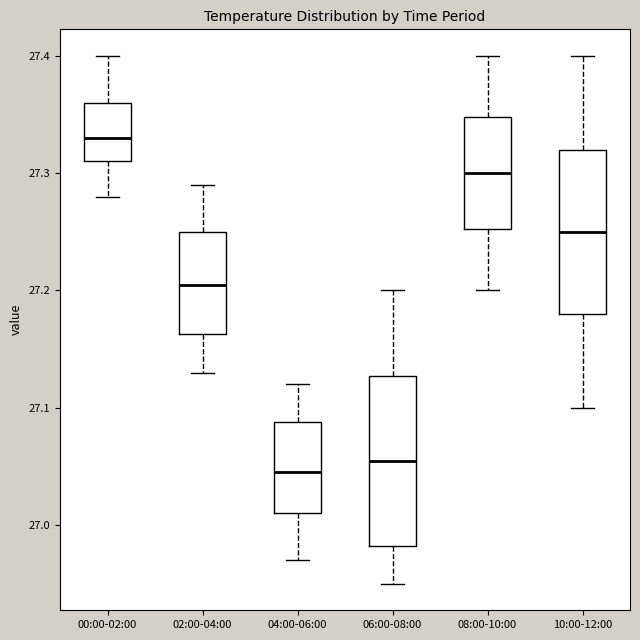

Where does the lower whisker of the box for 00:00-02:00 end on the y-axis? The values are not printed on the chart, so give them approximately, as read against the axis.

27.28